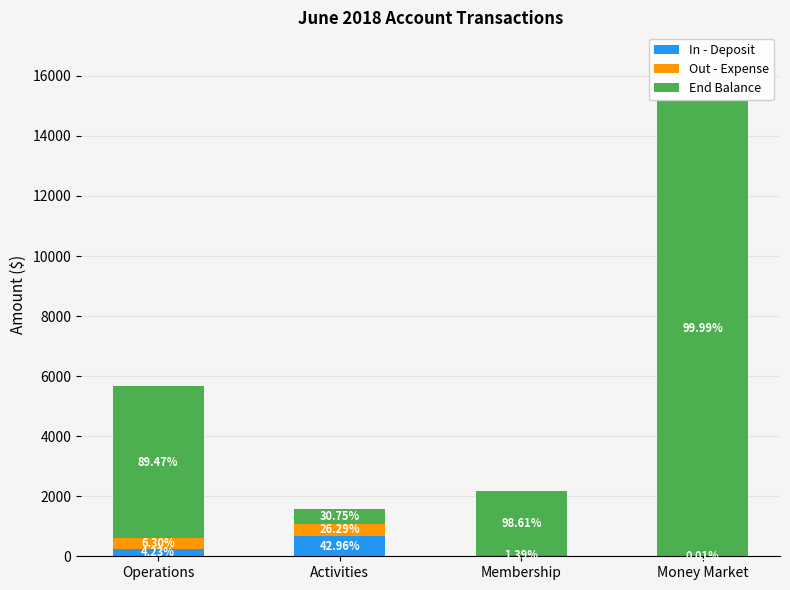

Does the chart contain stacked bars?

Yes